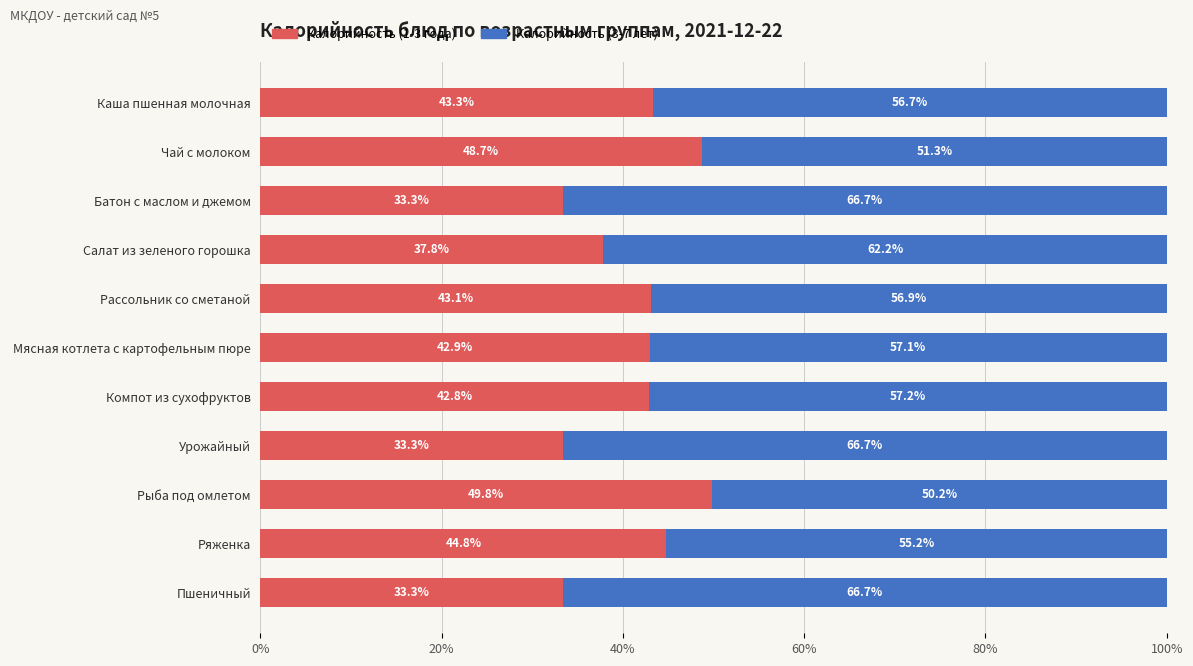

What is the difference between the second highest and minimum values in the Калорийность (1-3 года) series?

15.4